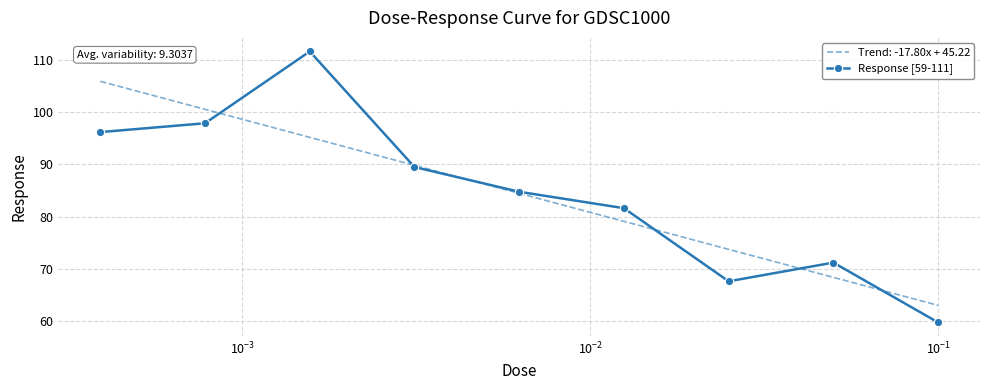

What is the maximum value shown in the chart?

111.6